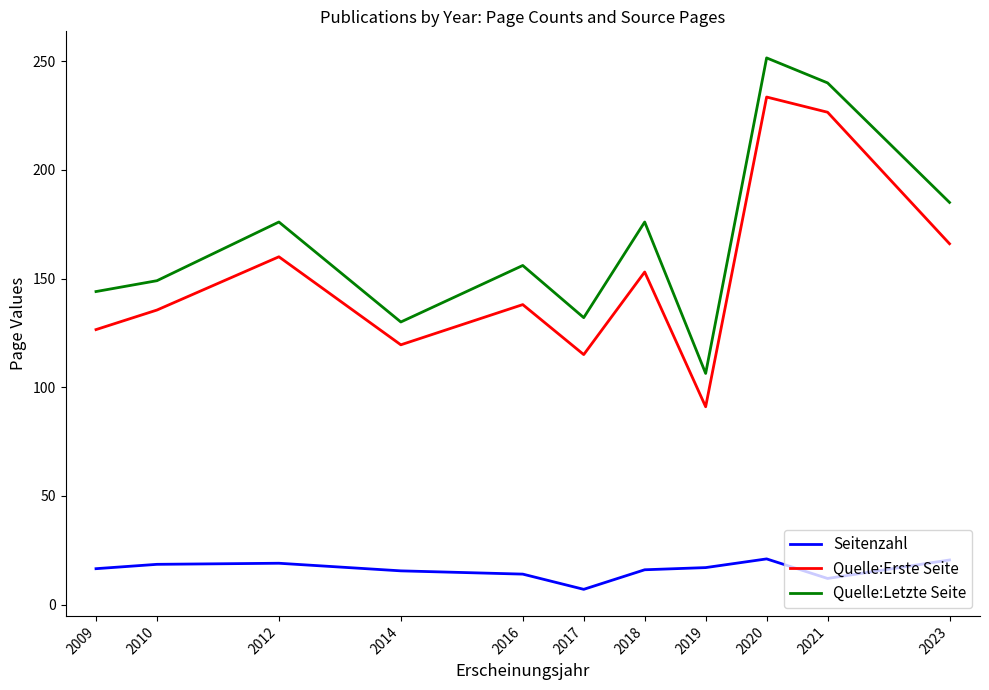

True or false: Quelle:Letzte Seite and Seitenzahl cross at least once.

False